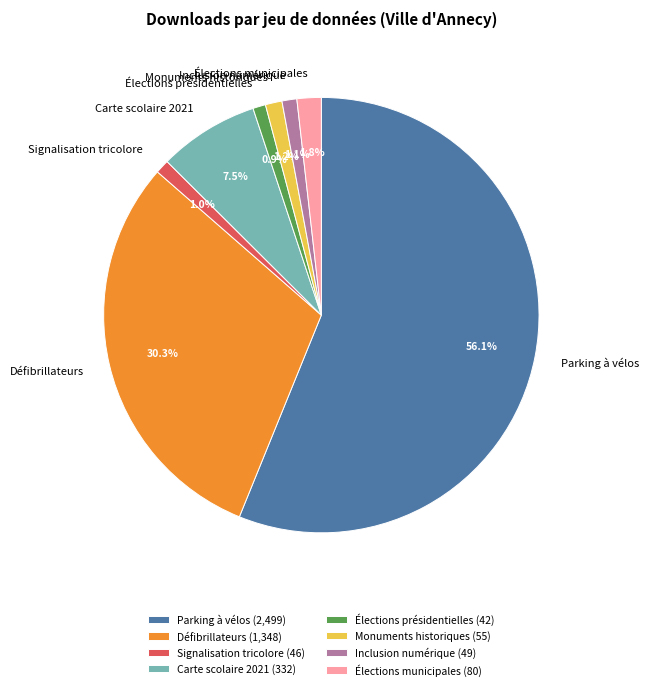

Which slice is the largest?

Parking à vélos